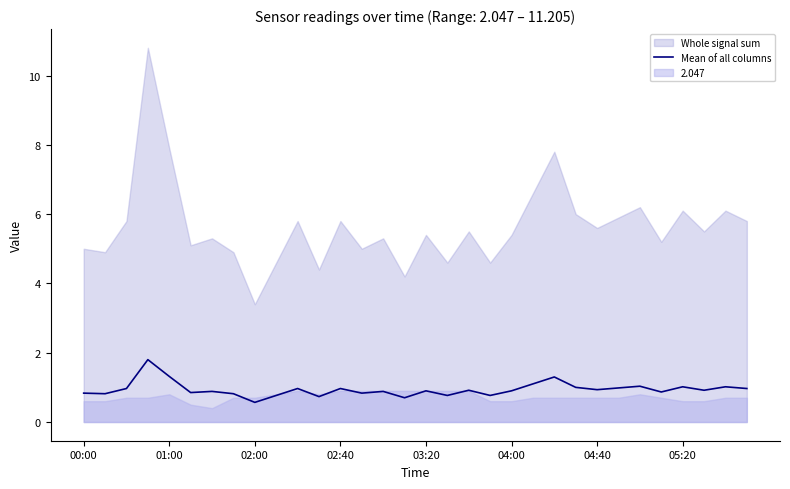

What is the average value?

0.9